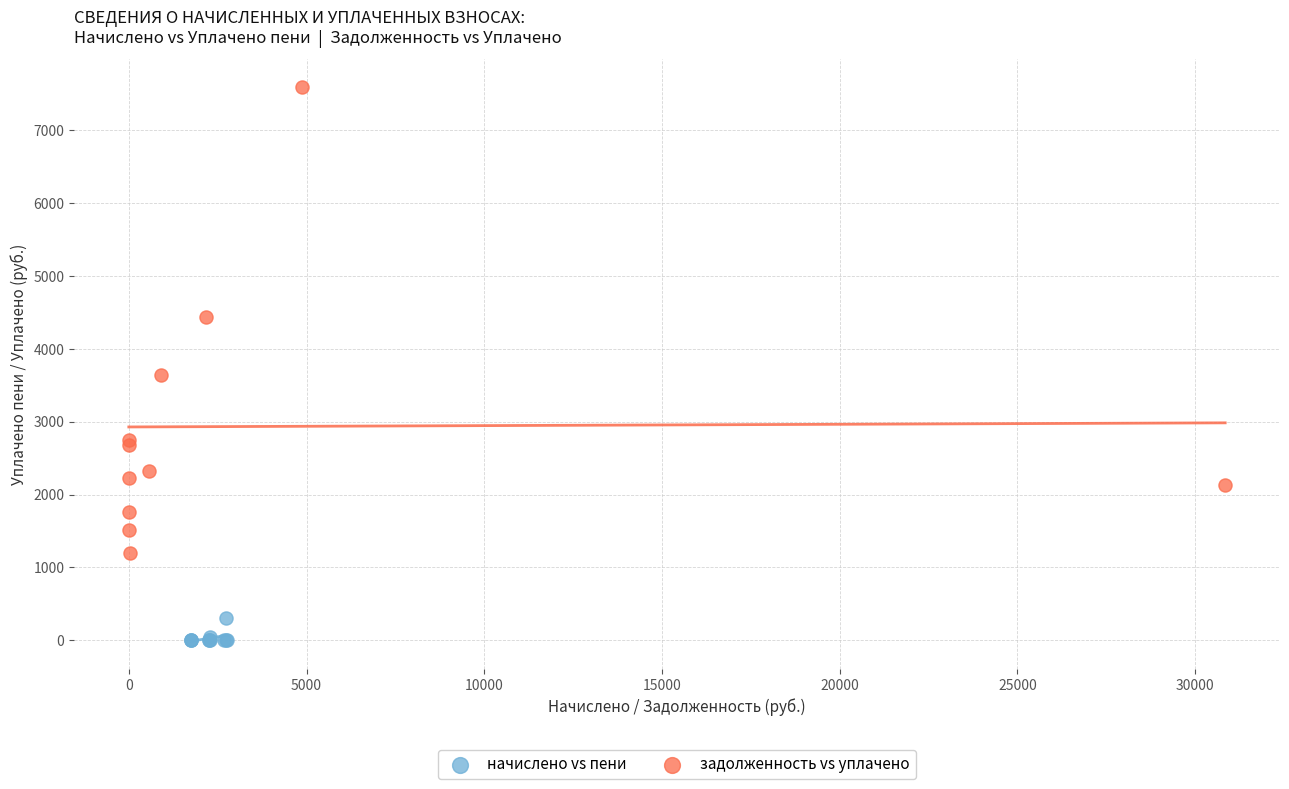

Which series has the widest spread of Y values?

задолженность vs уплачено